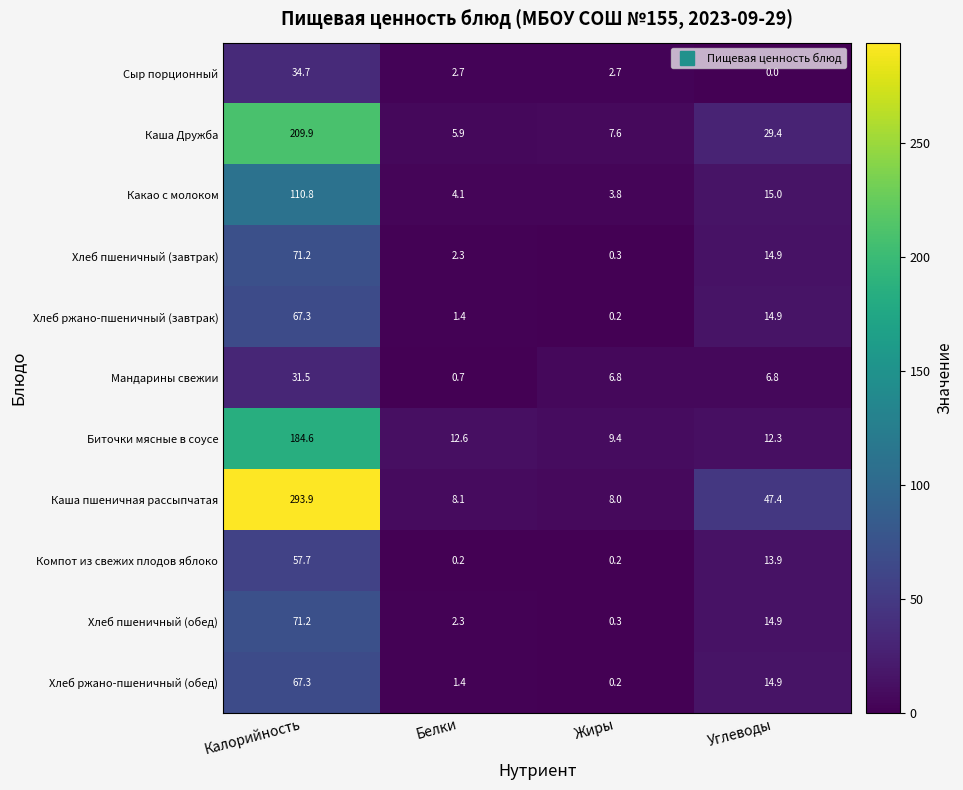

What is the spread (max minus min) of values at Жиры?

9.2